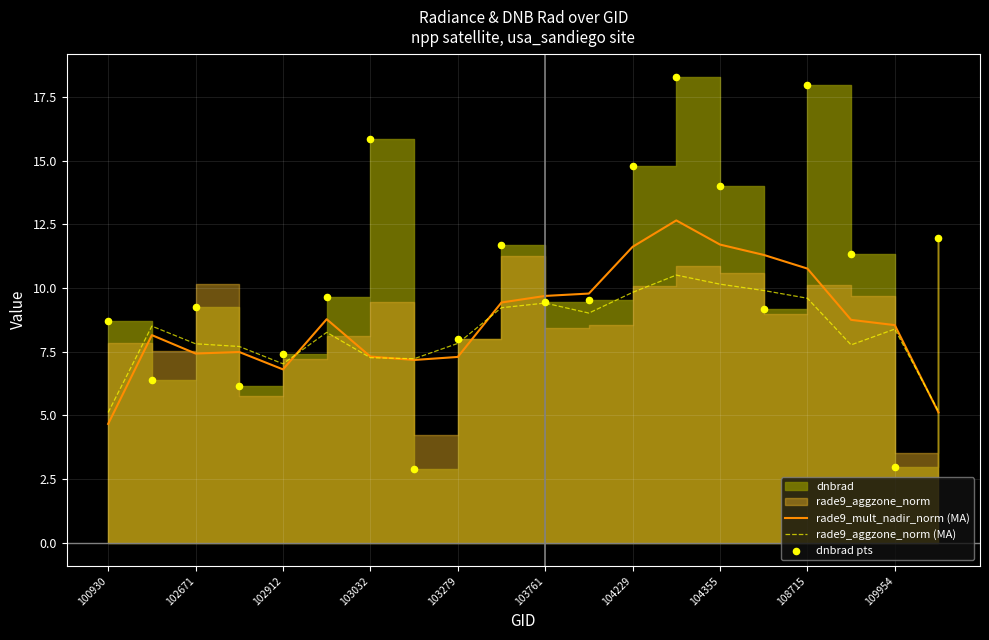

Which series contains the highest Y value?

dnbrad pts